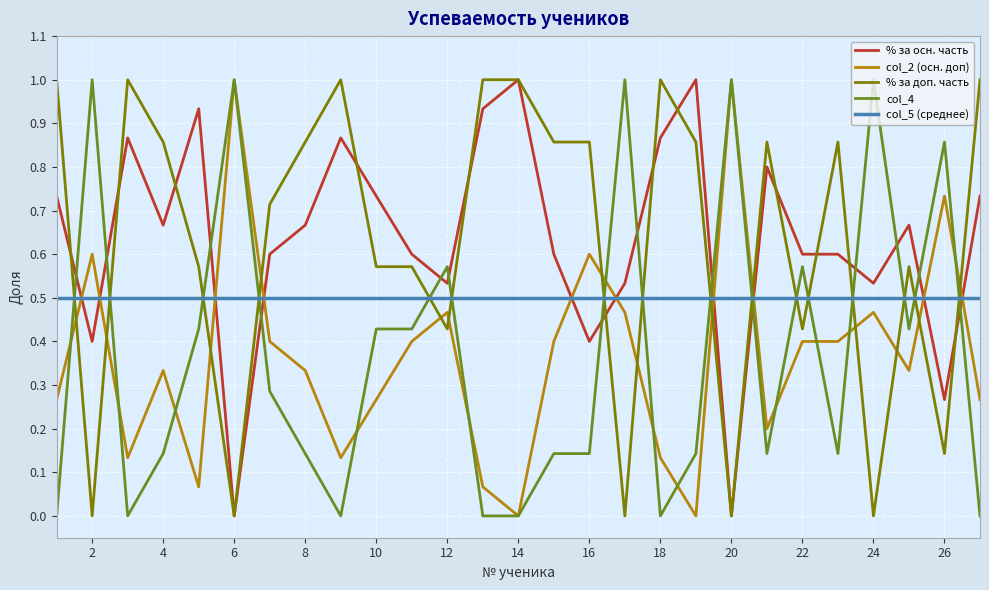

What is the maximum value shown in the chart?

1.0